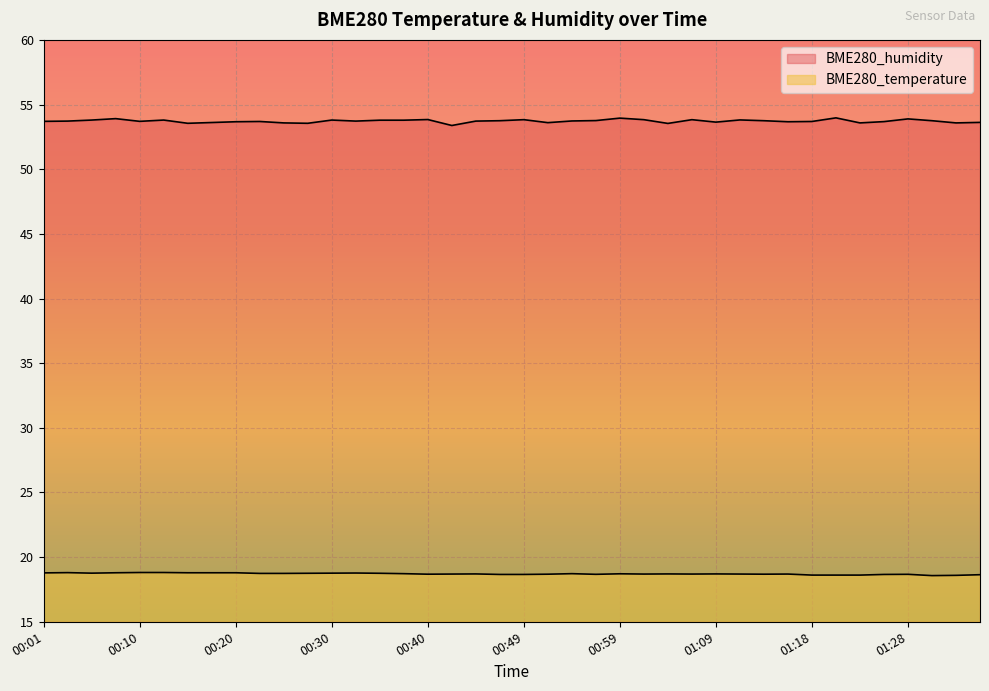

At which category is the sum across all series the highest?

00:08